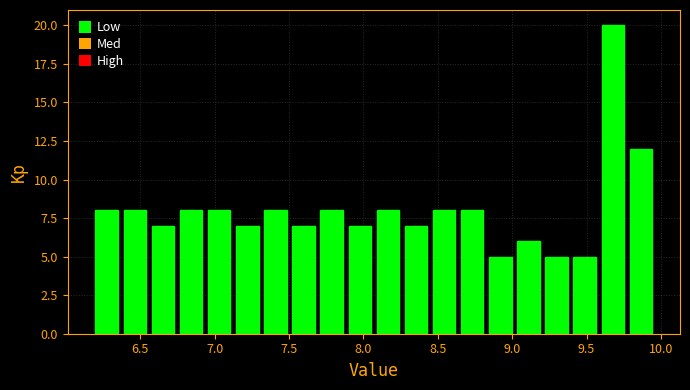

Around what value on the x-axis is the tallest bar? Give the approximate position of its centre, as read against the axis.

9.70